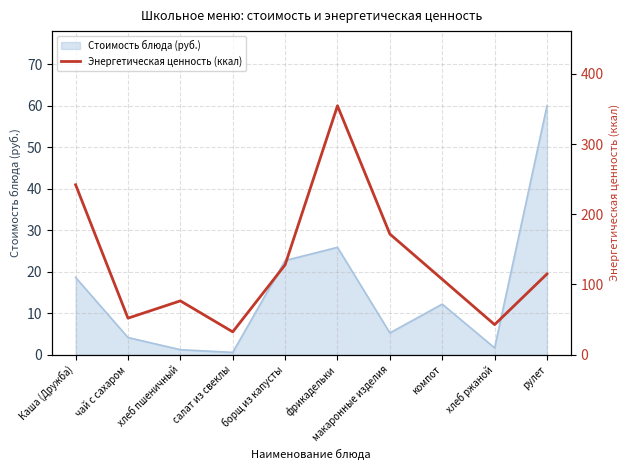

What is the value of the 5th point from the left?

128.0